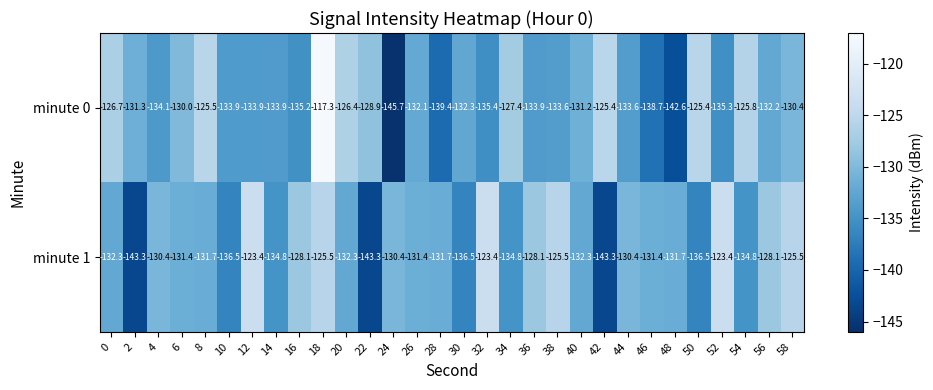

The value of minute 1 at 18 is -125.5. True or false?

True